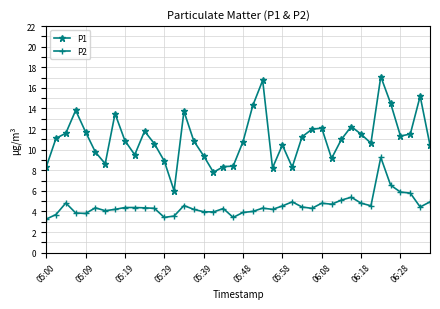

True or false: P2 has more than 0 points higher than both neighbors.

True